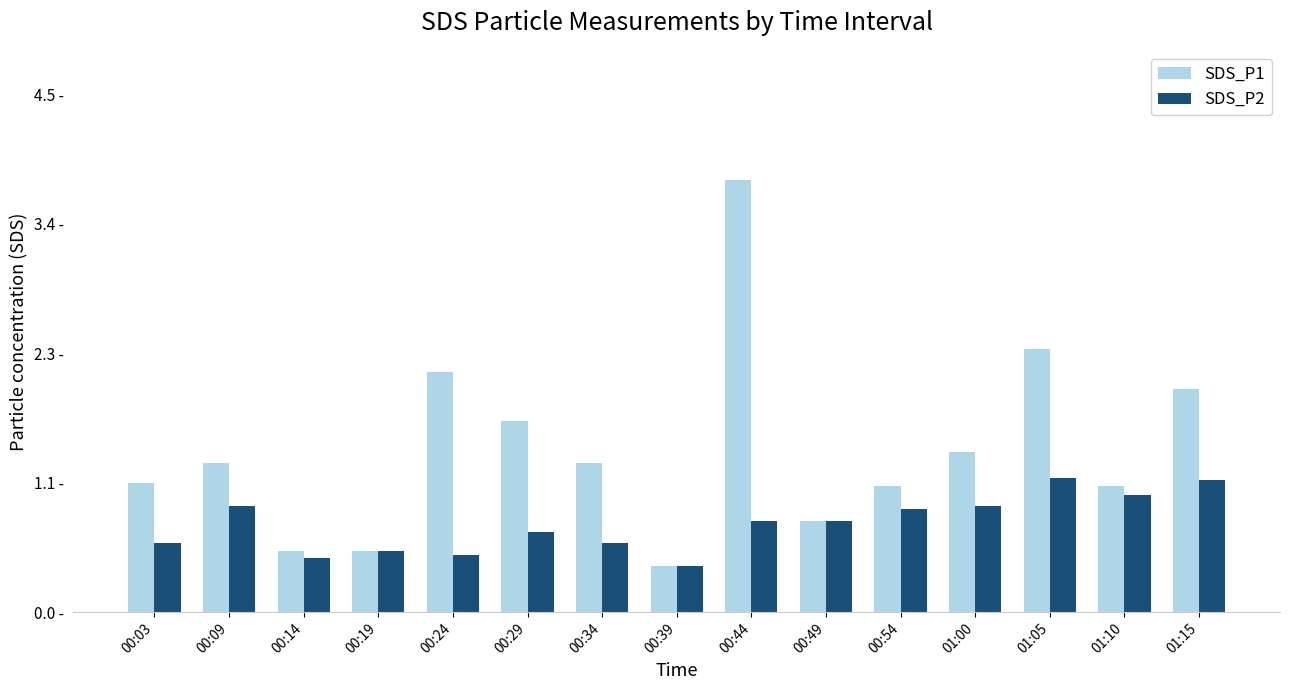

Does the chart contain stacked bars?

No